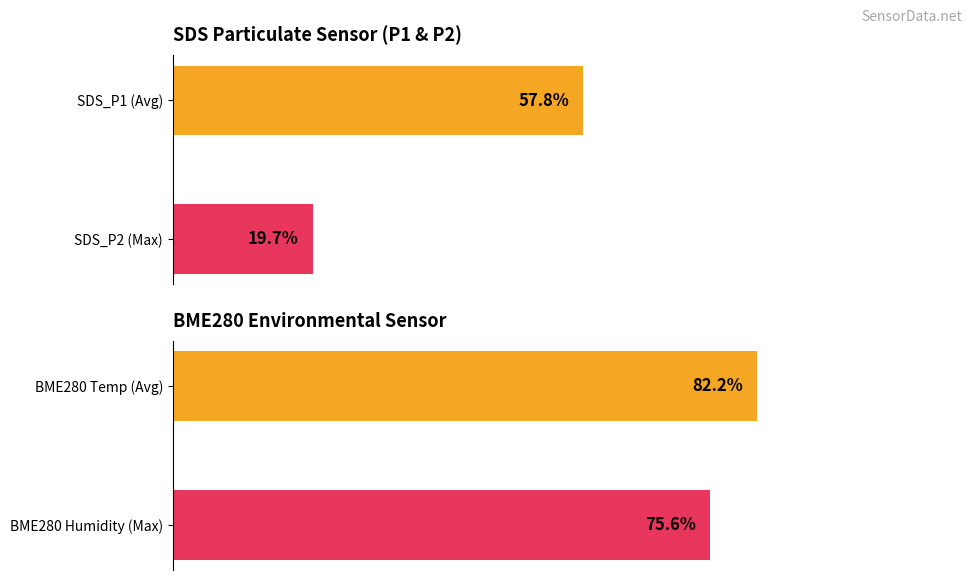

What is the maximum value shown in the chart?

82.2